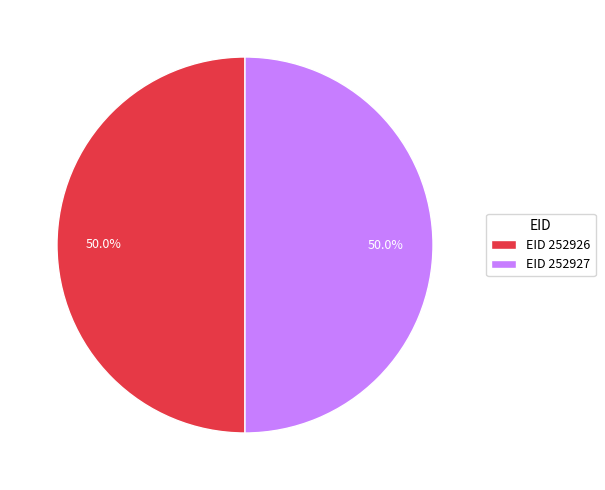

How many segments does this pie chart have?

2